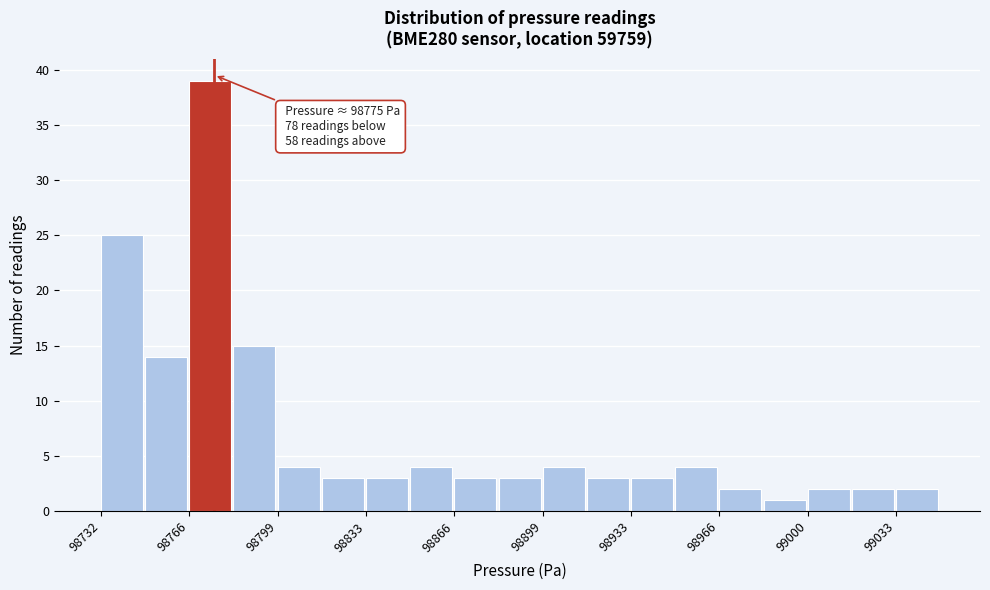

Read against the x-axis, roughly where is the centre of the tallest bar?

98775